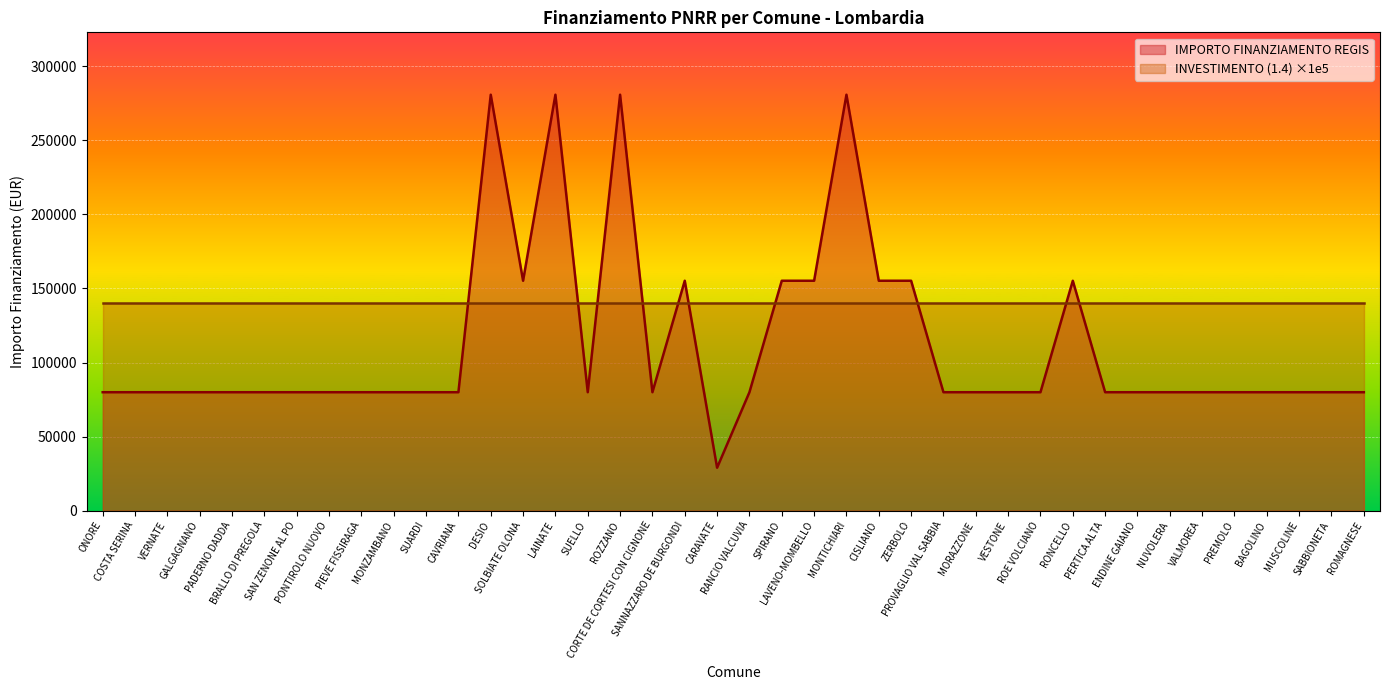

Rank the categories by value from highest to lowest.

DESIO, LAINATE, ROZZANO, MONTICHIARI, SOLBIATE OLONA, SANNAZZARO DE BURGONDI, SPIRANO, LAVENO-MOMBELLO, CISLIANO, ZERBOLO, RONCELLO, ONORE, COSTA SERINA, VERNATE, GALGAGNANO, PADERNO DADDA, BRALLO DI PREGOLA, SAN ZENONE AL PO, PONTIROLO NUOVO, PIEVE FISSIRAGA, MONZAMBANO, SUARDI, CAVRIANA, SUELLO, CORTE DE CORTESI CON CIGNONE, RANCIO VALCUVIA, PROVAGLIO VAL SABBIA, MORAZZONE, VESTONE, ROE VOLCIANO, PERTICA ALTA, ENDINE GAIANO, NUVOLERA, VALMOREA, PREMOLO, BAGOLINO, MUSCOLINE, SABBIONETA, ROMAGNESE, CARAVATE